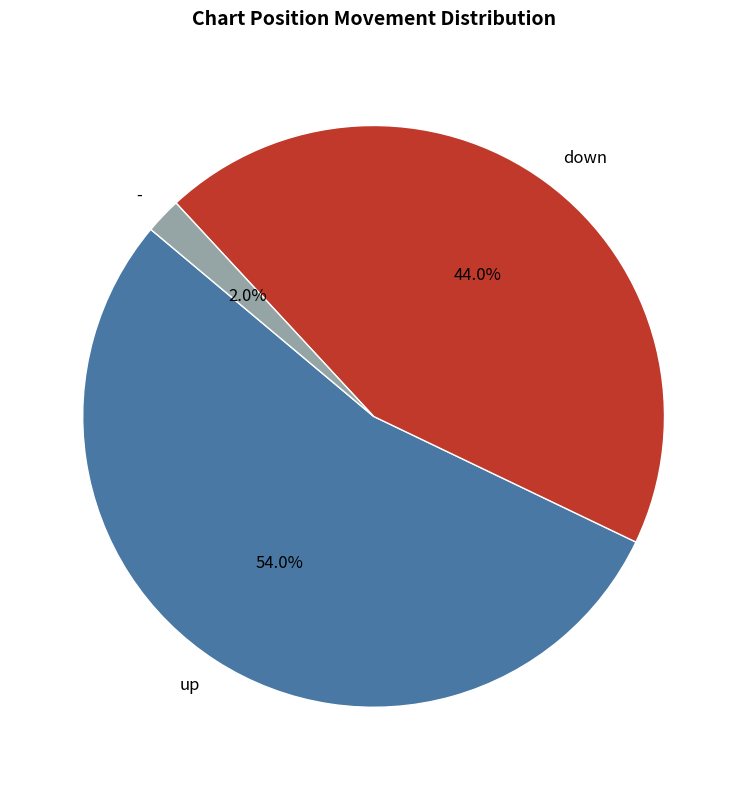

Rank the categories by value from lowest to highest.

-, down, up